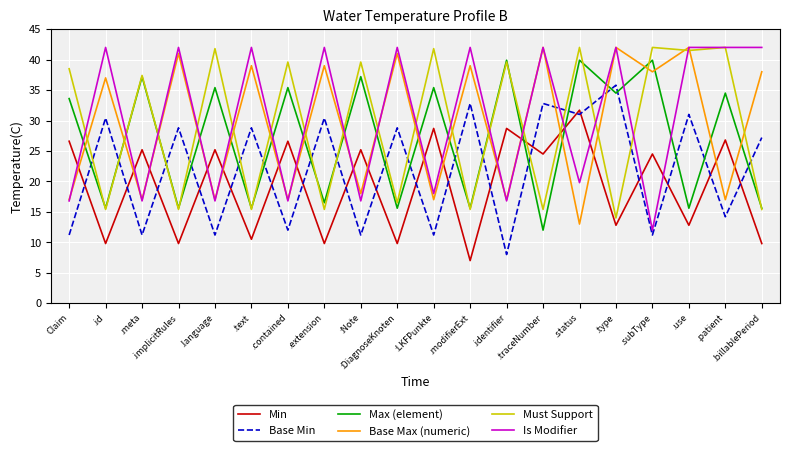

The value of Is Modifier at .extension is 42.0. True or false?

True